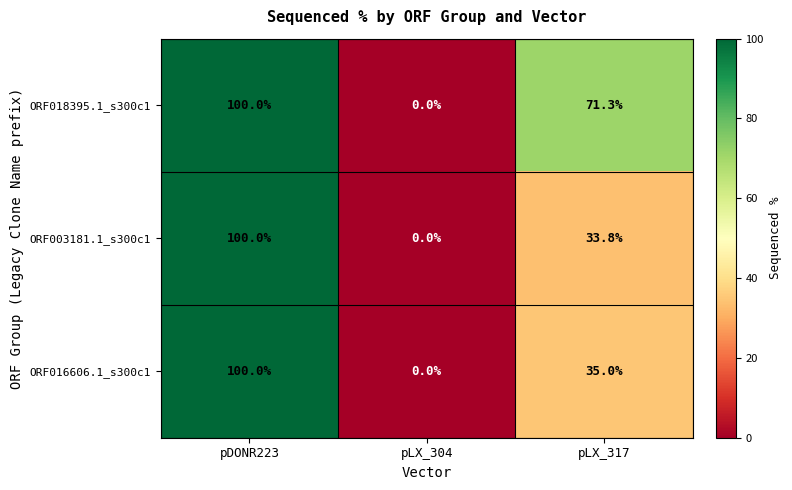

Is it true that ORF016606.1_s300c1 equals 0.0 at pLX_304?

True